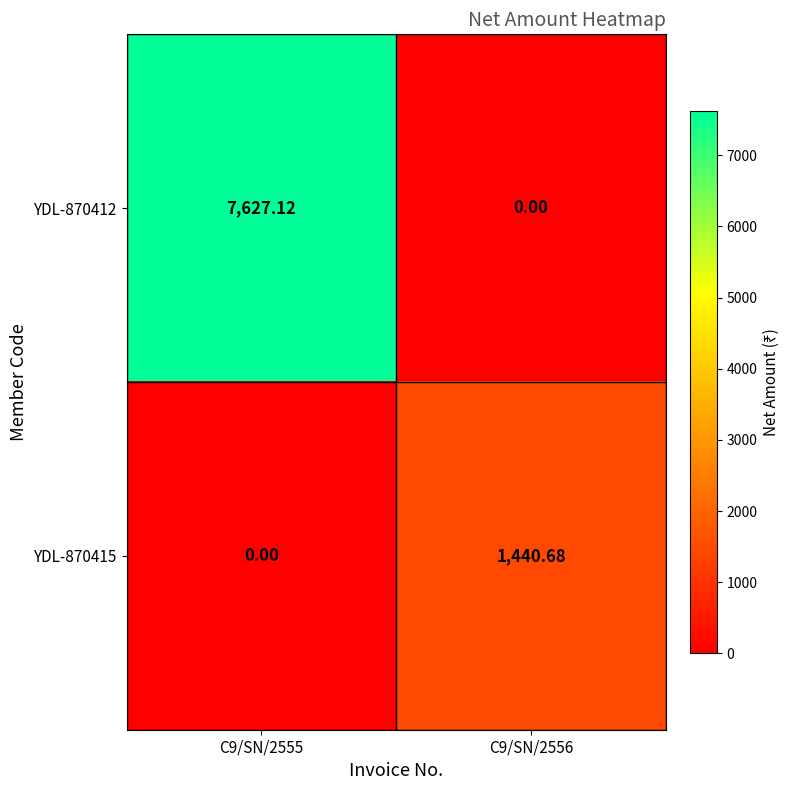

What is the difference between the highest and lowest values at C9/SN/2555?

7627.1